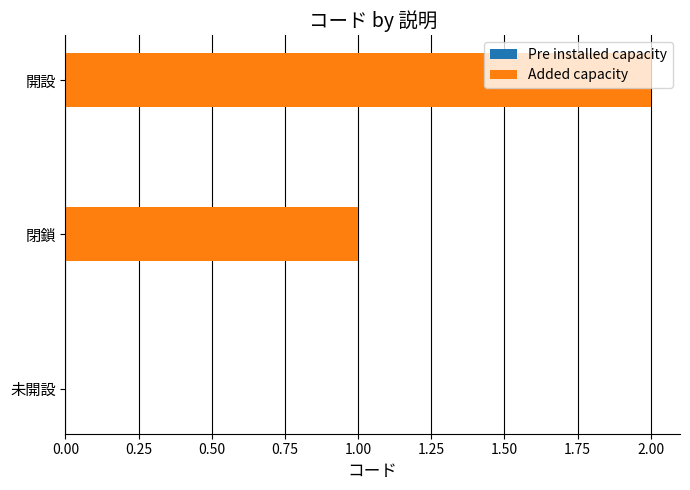

How many data points does each series have?

3